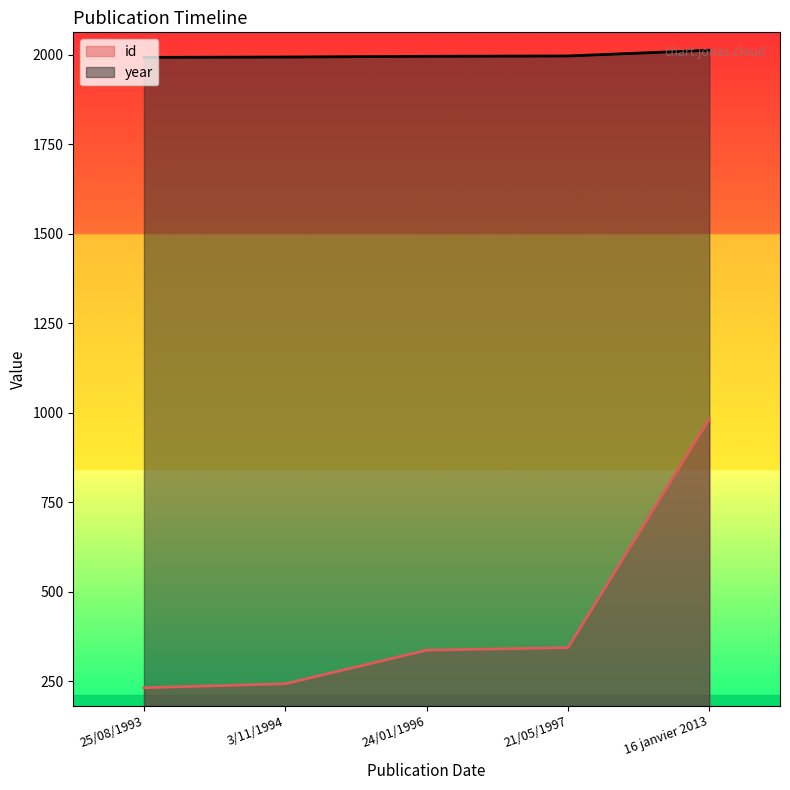

Rank the series by their maximum value, from lowest to highest.

id, year